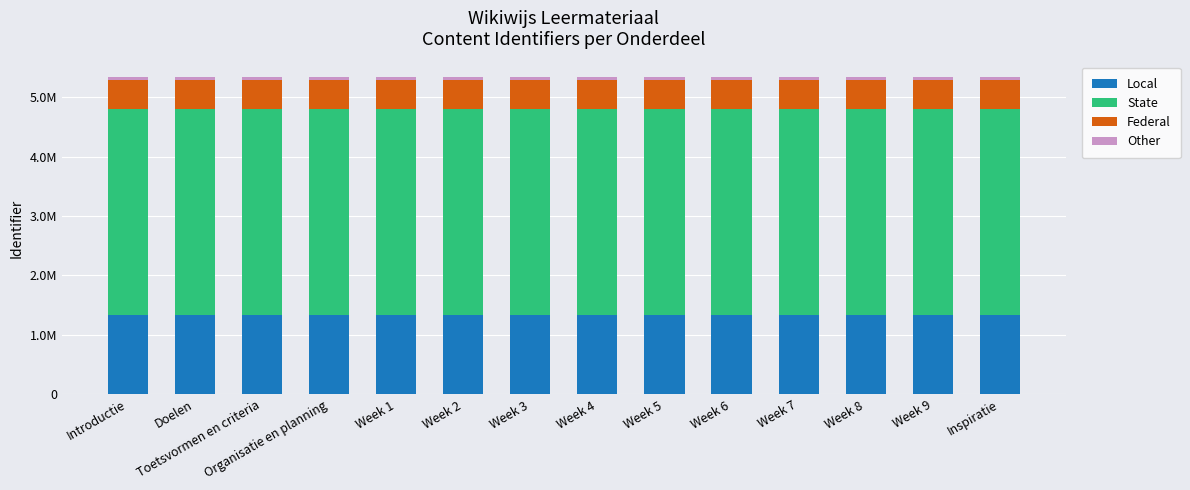

What is the difference between the second highest and second lowest values in the Local series?

5